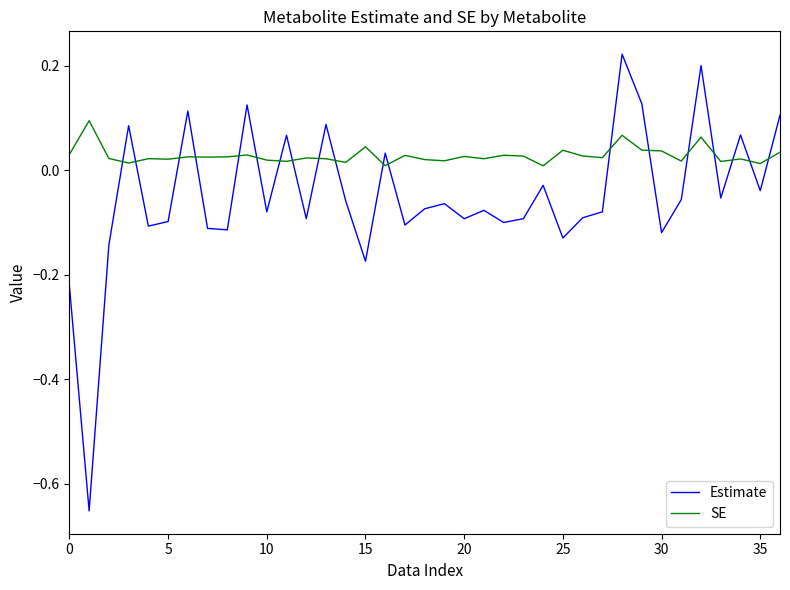

Which series has the widest spread of values?

Estimate